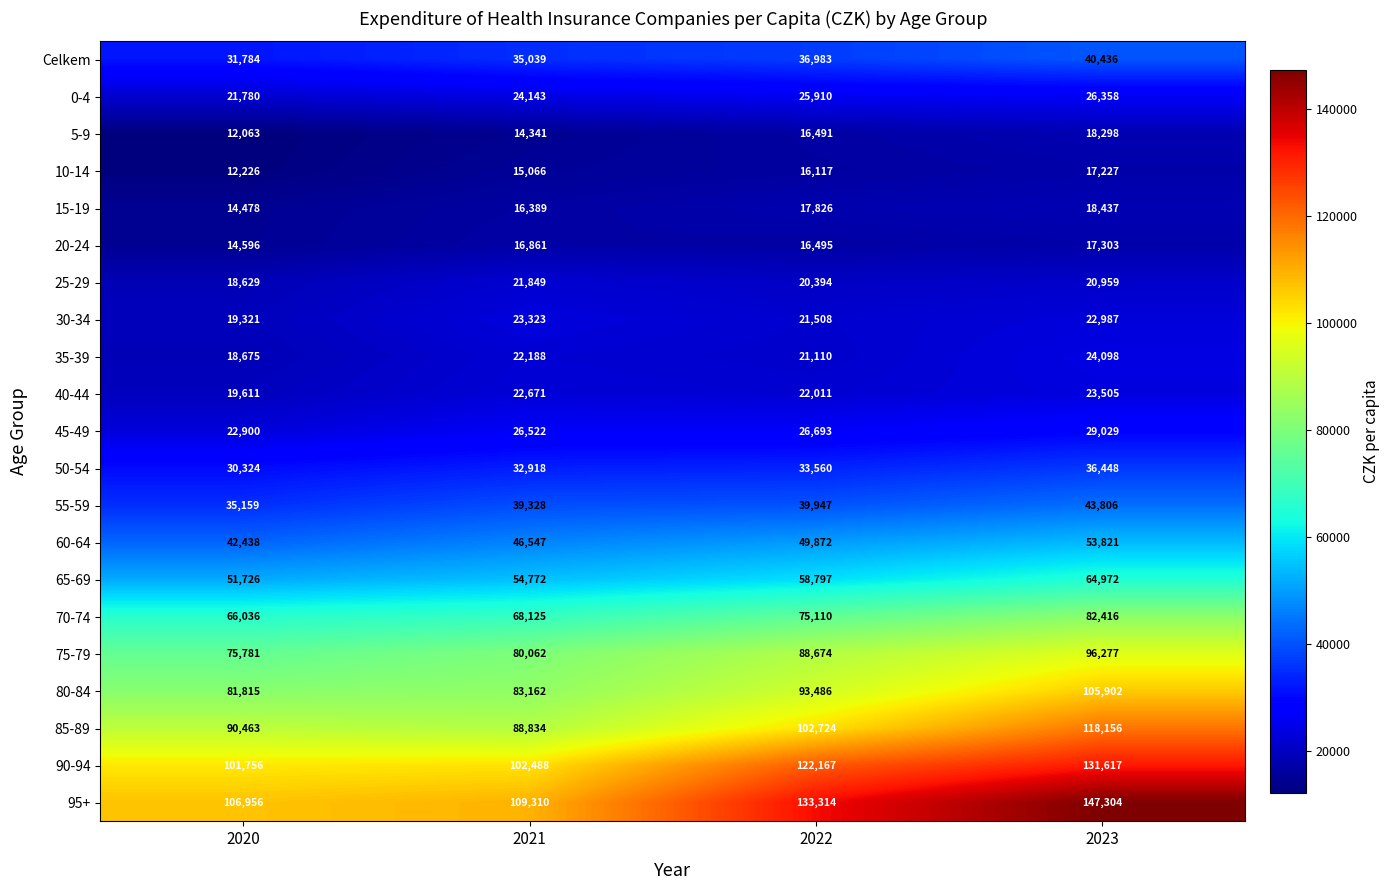

What is the difference between the maximum and second lowest values in the 80-84 series?

22740